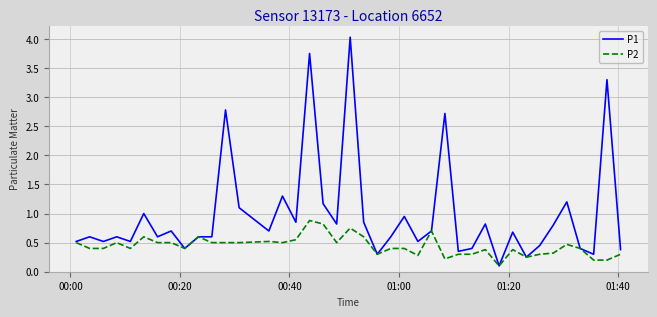

Which series has the largest total across all categories?

P1